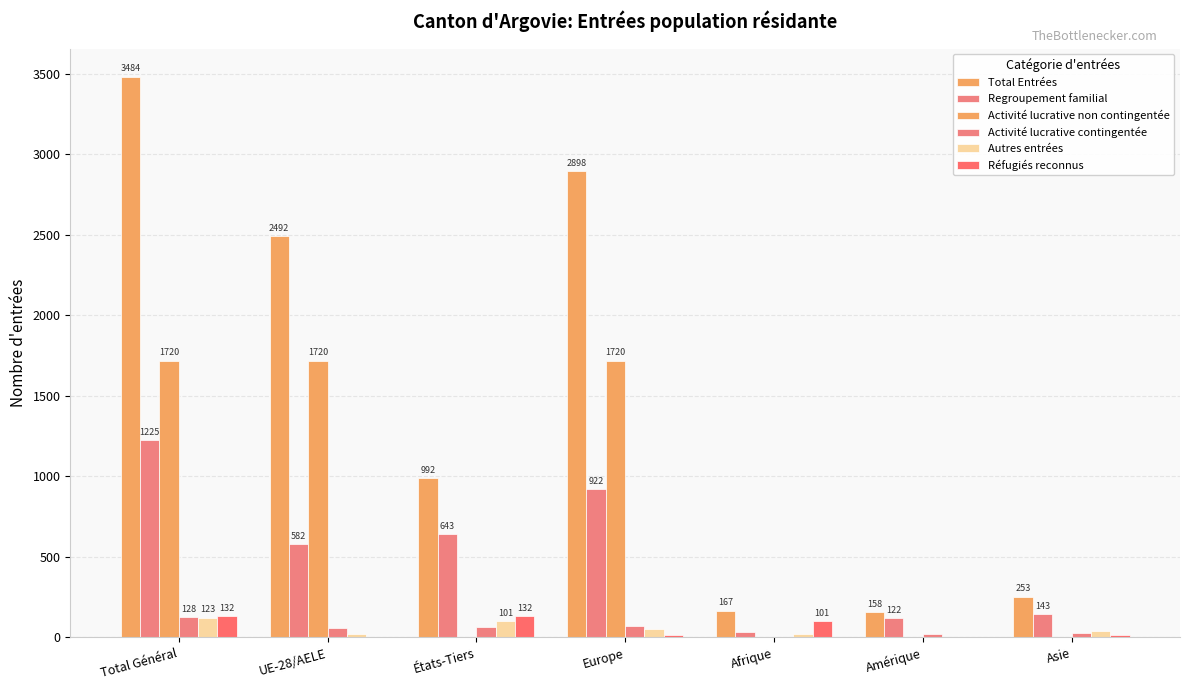

Between UE-28/AELE and États-Tiers, which series saw the biggest shift?

Activité lucrative non contingentée